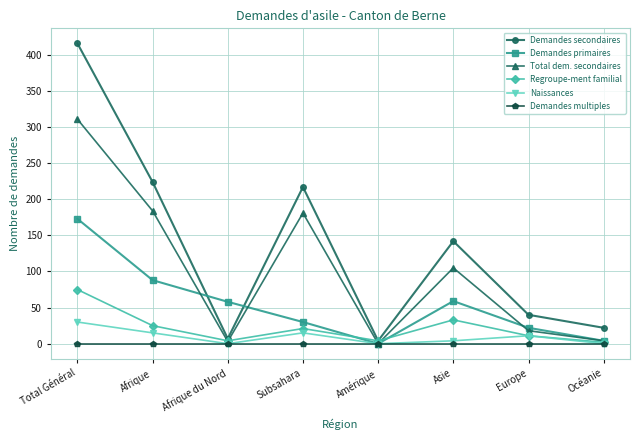

Which category has the highest value across all series?

Total Général